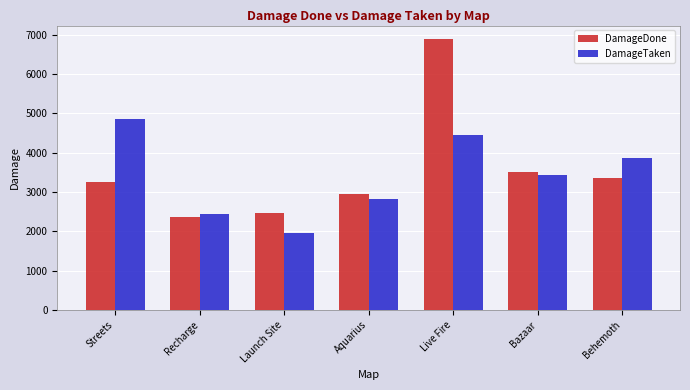

What are all the series names shown in the legend?

DamageDone, DamageTaken